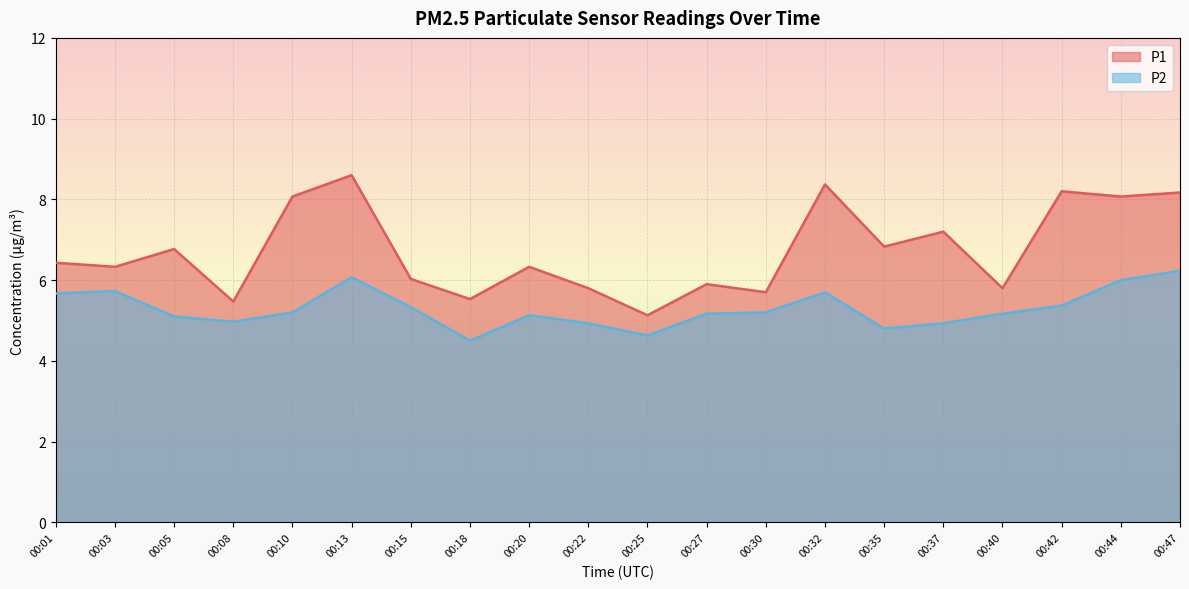

What is the difference between the maximum and minimum values in the P1 series?

3.5